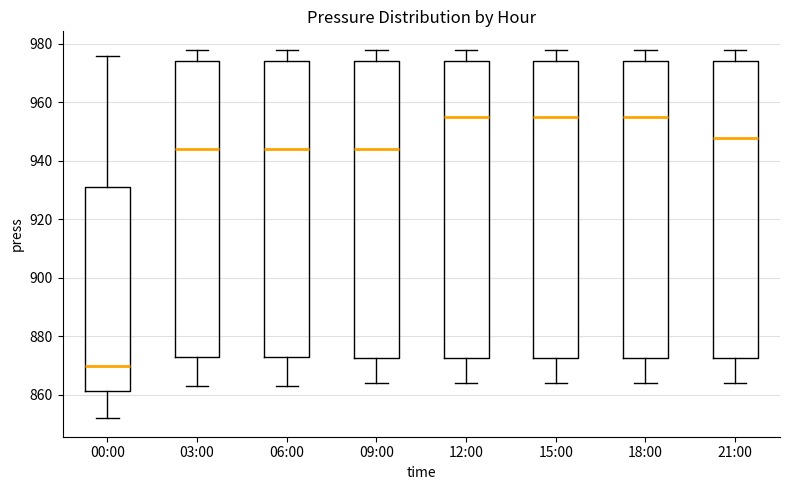

Where is the upper edge of the box for 09:00 on the y-axis? The values are not printed on the chart, so give them approximately, as read against the axis.

974